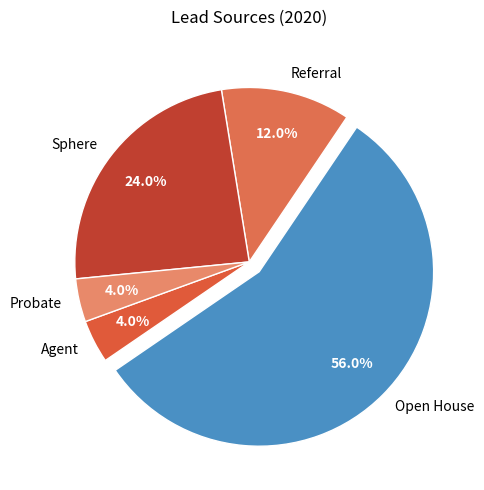

Which slice is the largest?

Open House